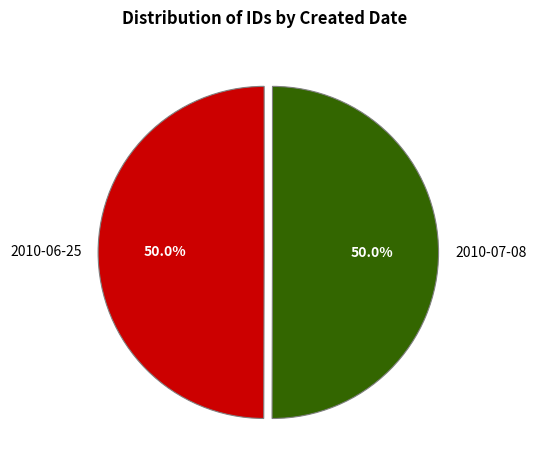

To the nearest percent, what percentage of the pie is 2010-07-08?

50%